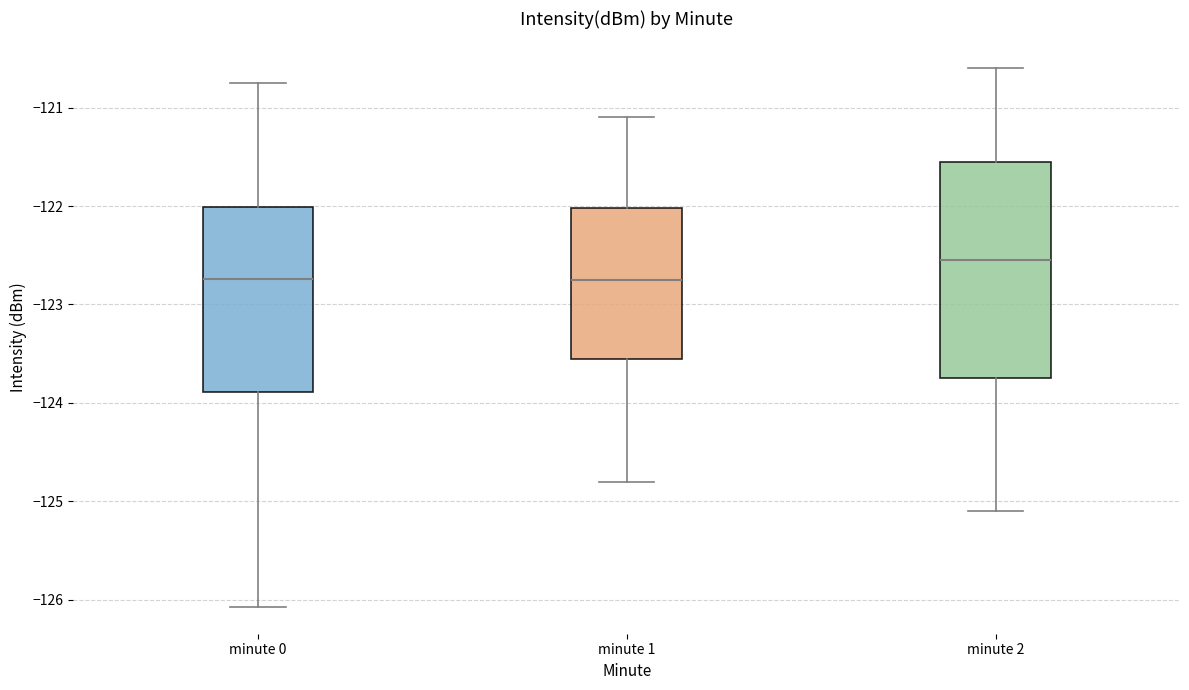

Comparing the boxes themselves (not the whiskers), which one is the tallest?

minute 2